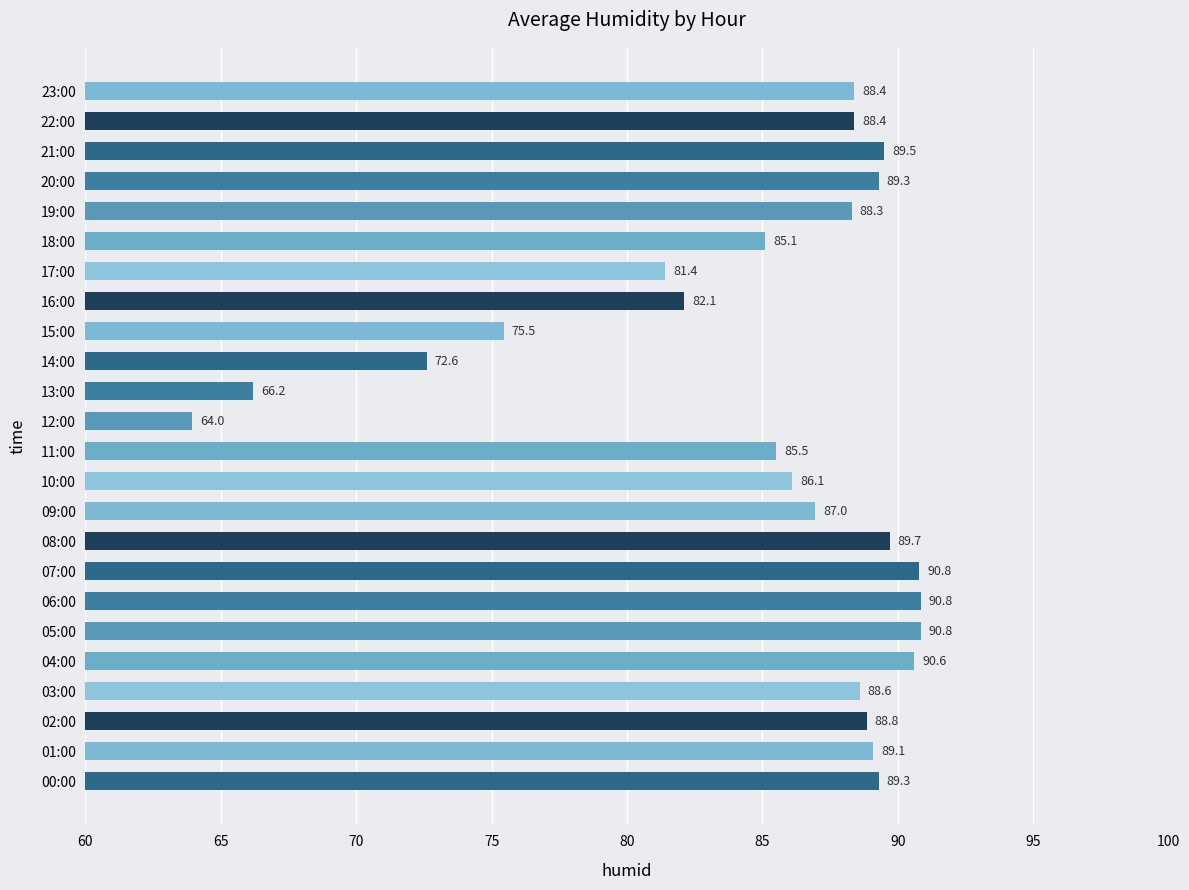

Where is the data nearest to the value 77?

15:00